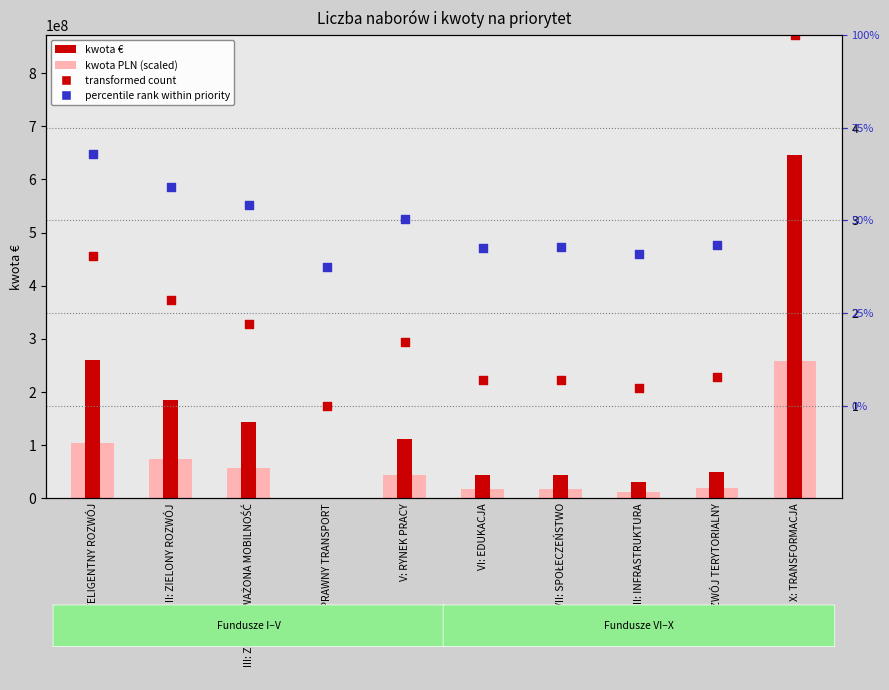

At how many categories does at least one series exceed 342386901?

1